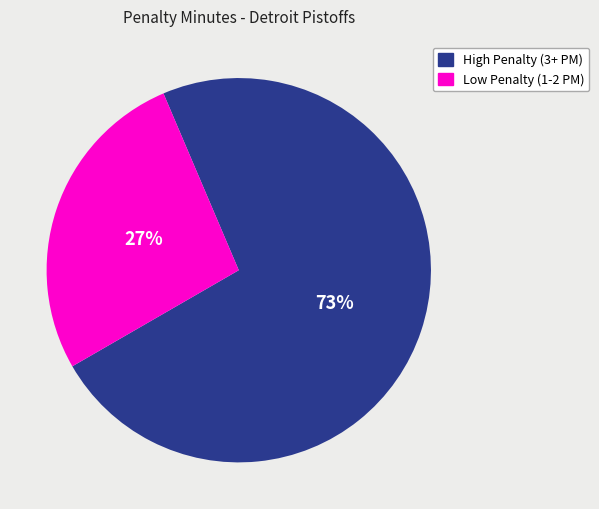

To the nearest percent, what is the average slice percentage?

50%